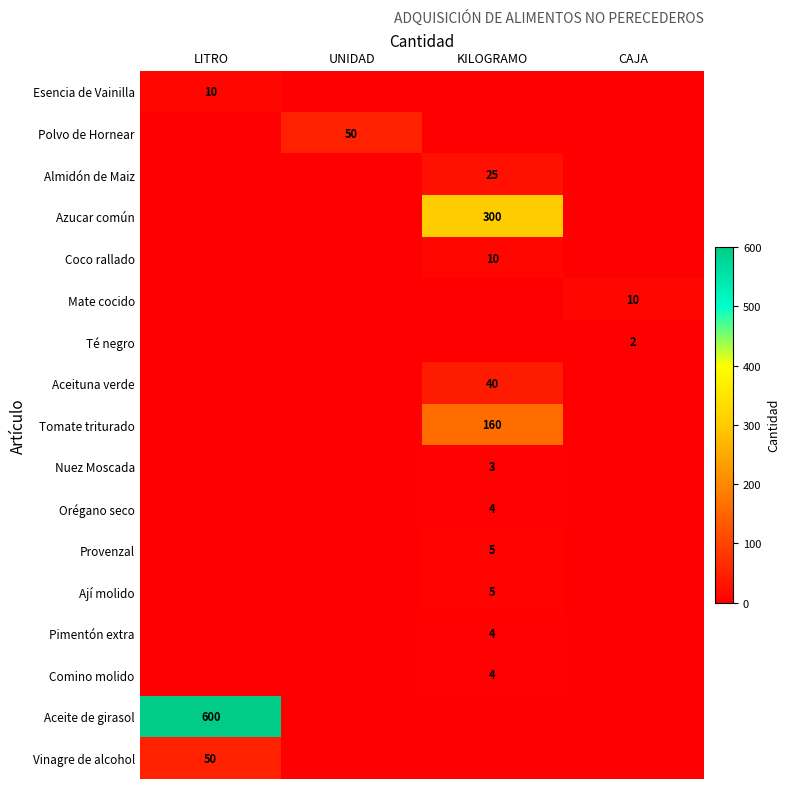

Count the number of data series in this chart.

17